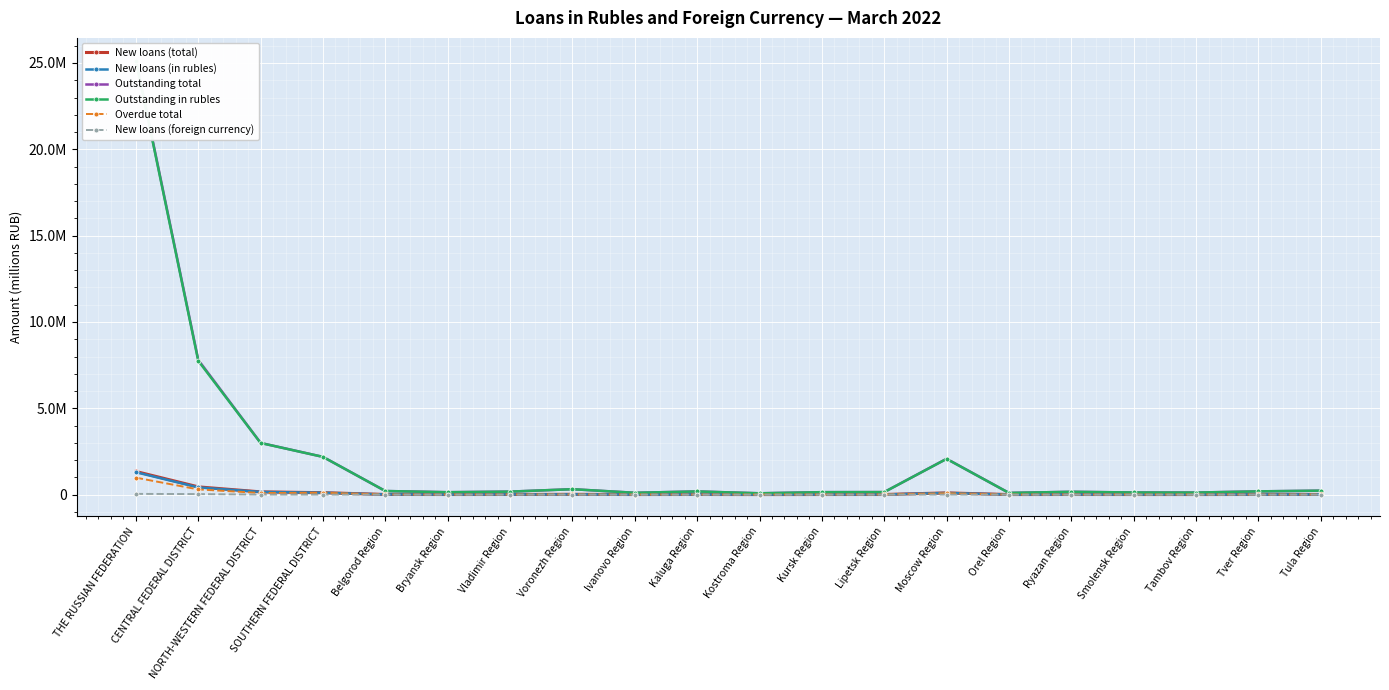

True or false: Overdue total and New loans (foreign currency) intersect in this chart.

False